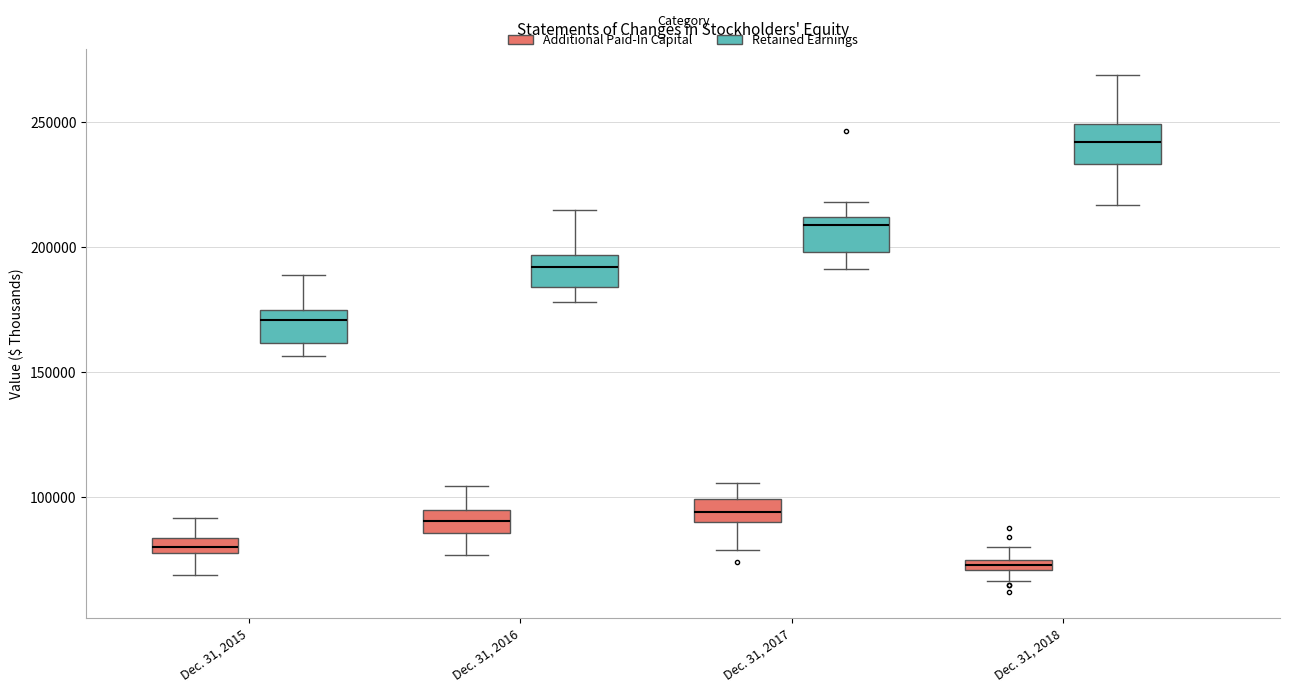

Which box has the lowest median line?

Dec. 31, 2018 (Additional Paid-In Capital)